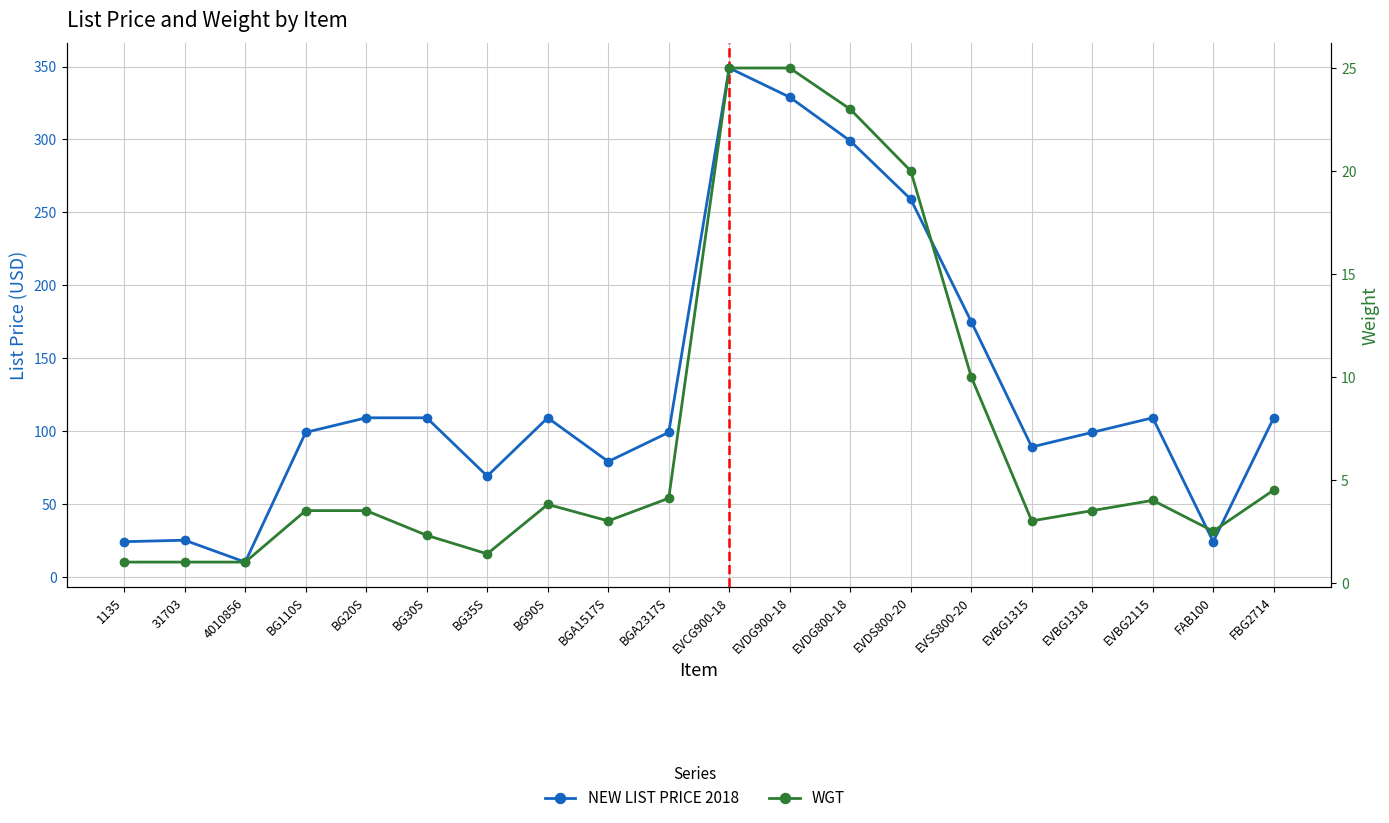

What is the average value of the NEW LIST PRICE 2018 series?

128.7